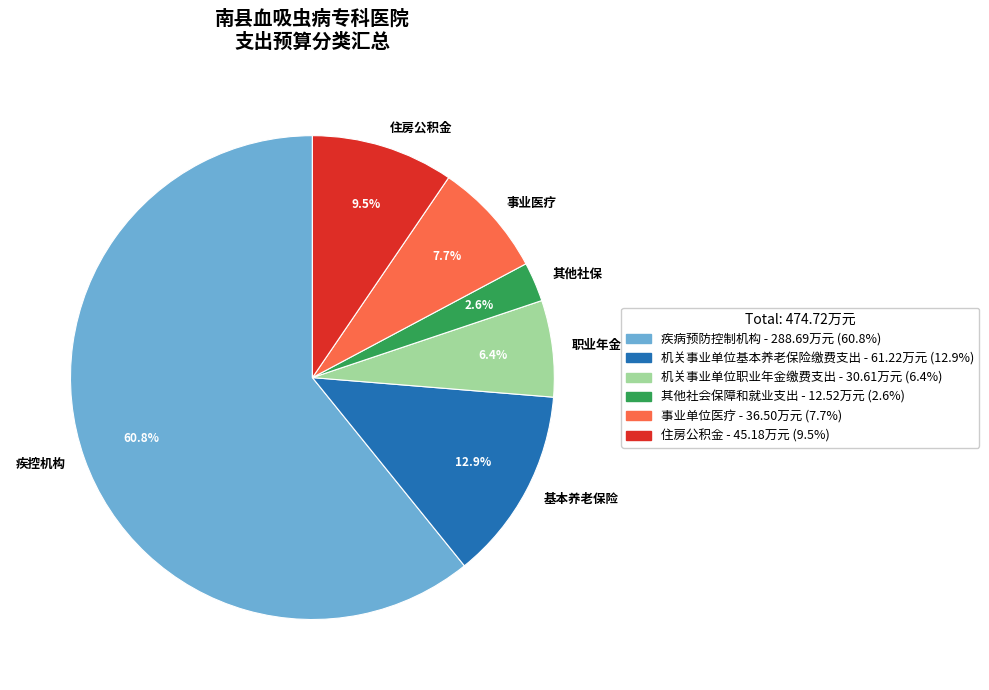

How many segments does this pie chart have?

6